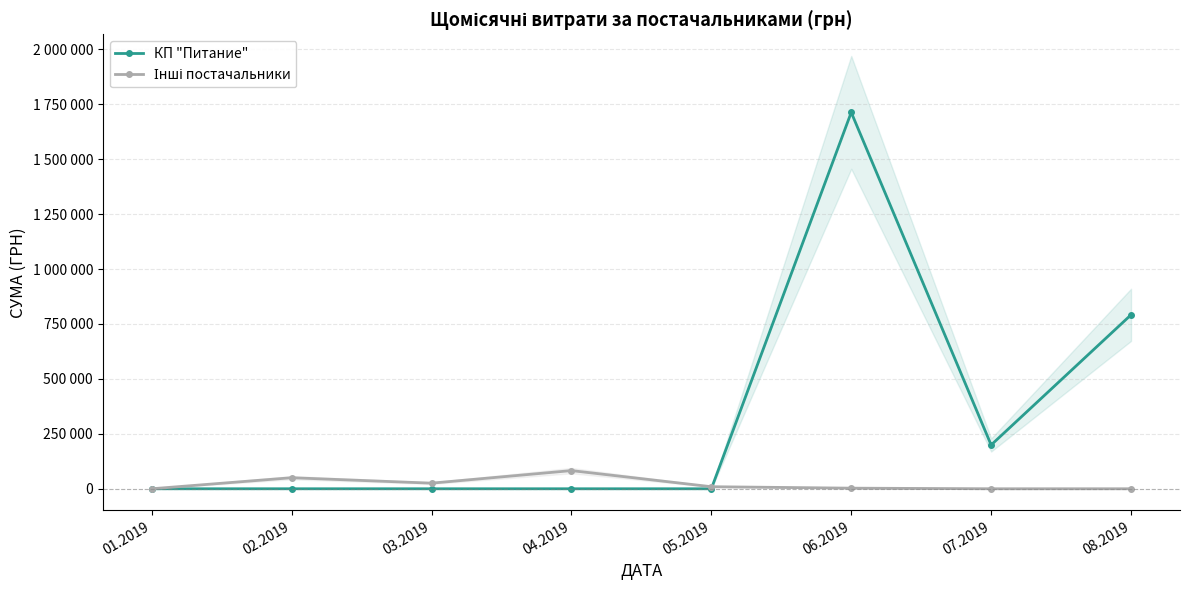

The value of Інші постачальники at 08.2019 is 0.0. True or false?

True